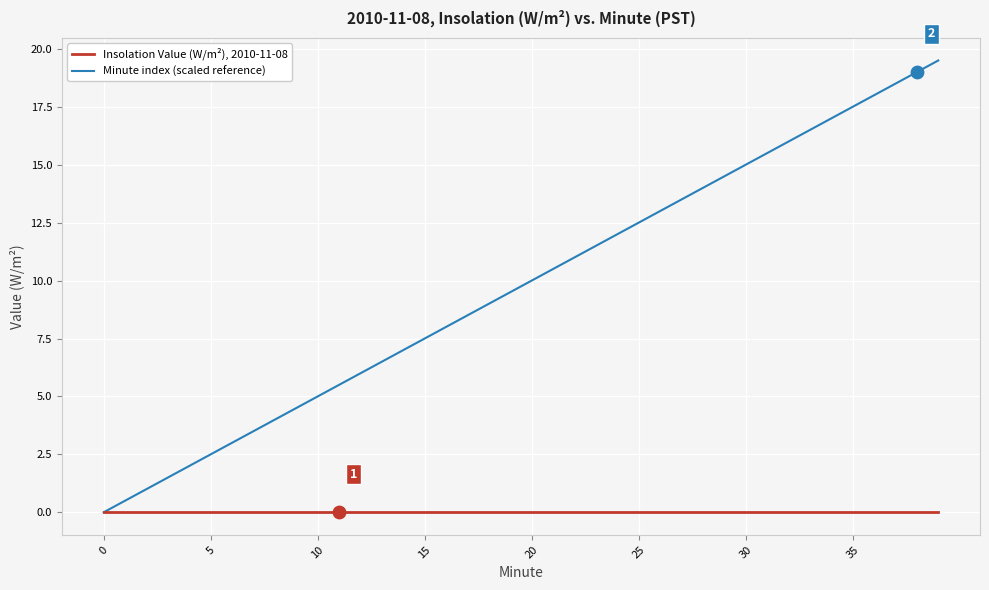

What are all the series names shown in the legend?

Insolation Value (W/m²), 2010-11-08, Minute index (scaled reference)